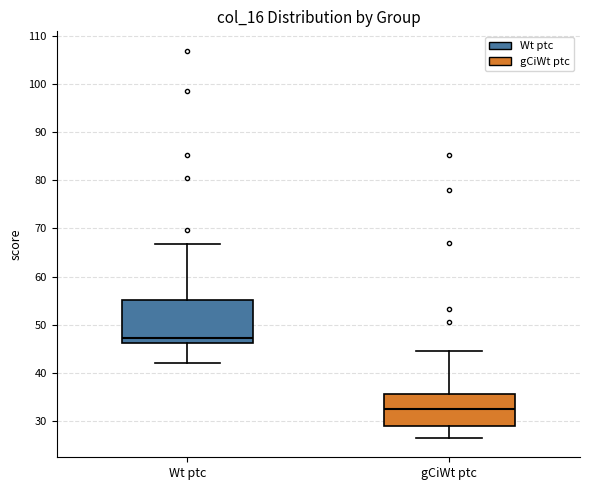

Where does the lower whisker of the box for gCiWt ptc end on the y-axis? The values are not printed on the chart, so give them approximately, as read against the axis.

26